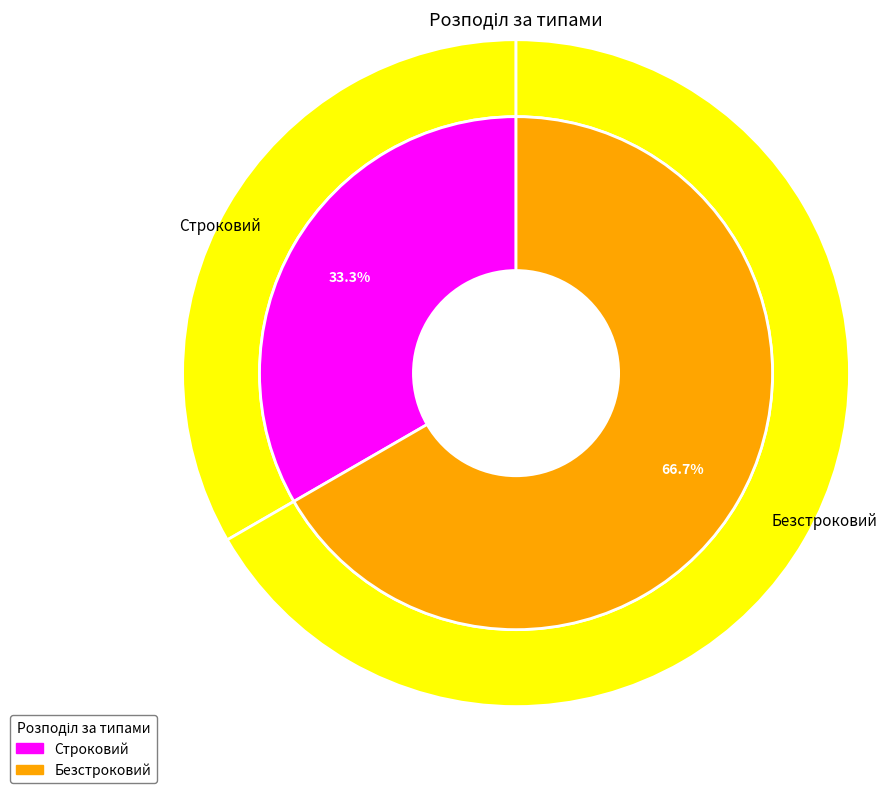

Is it true that Безстроковий is 67% of the pie?

True